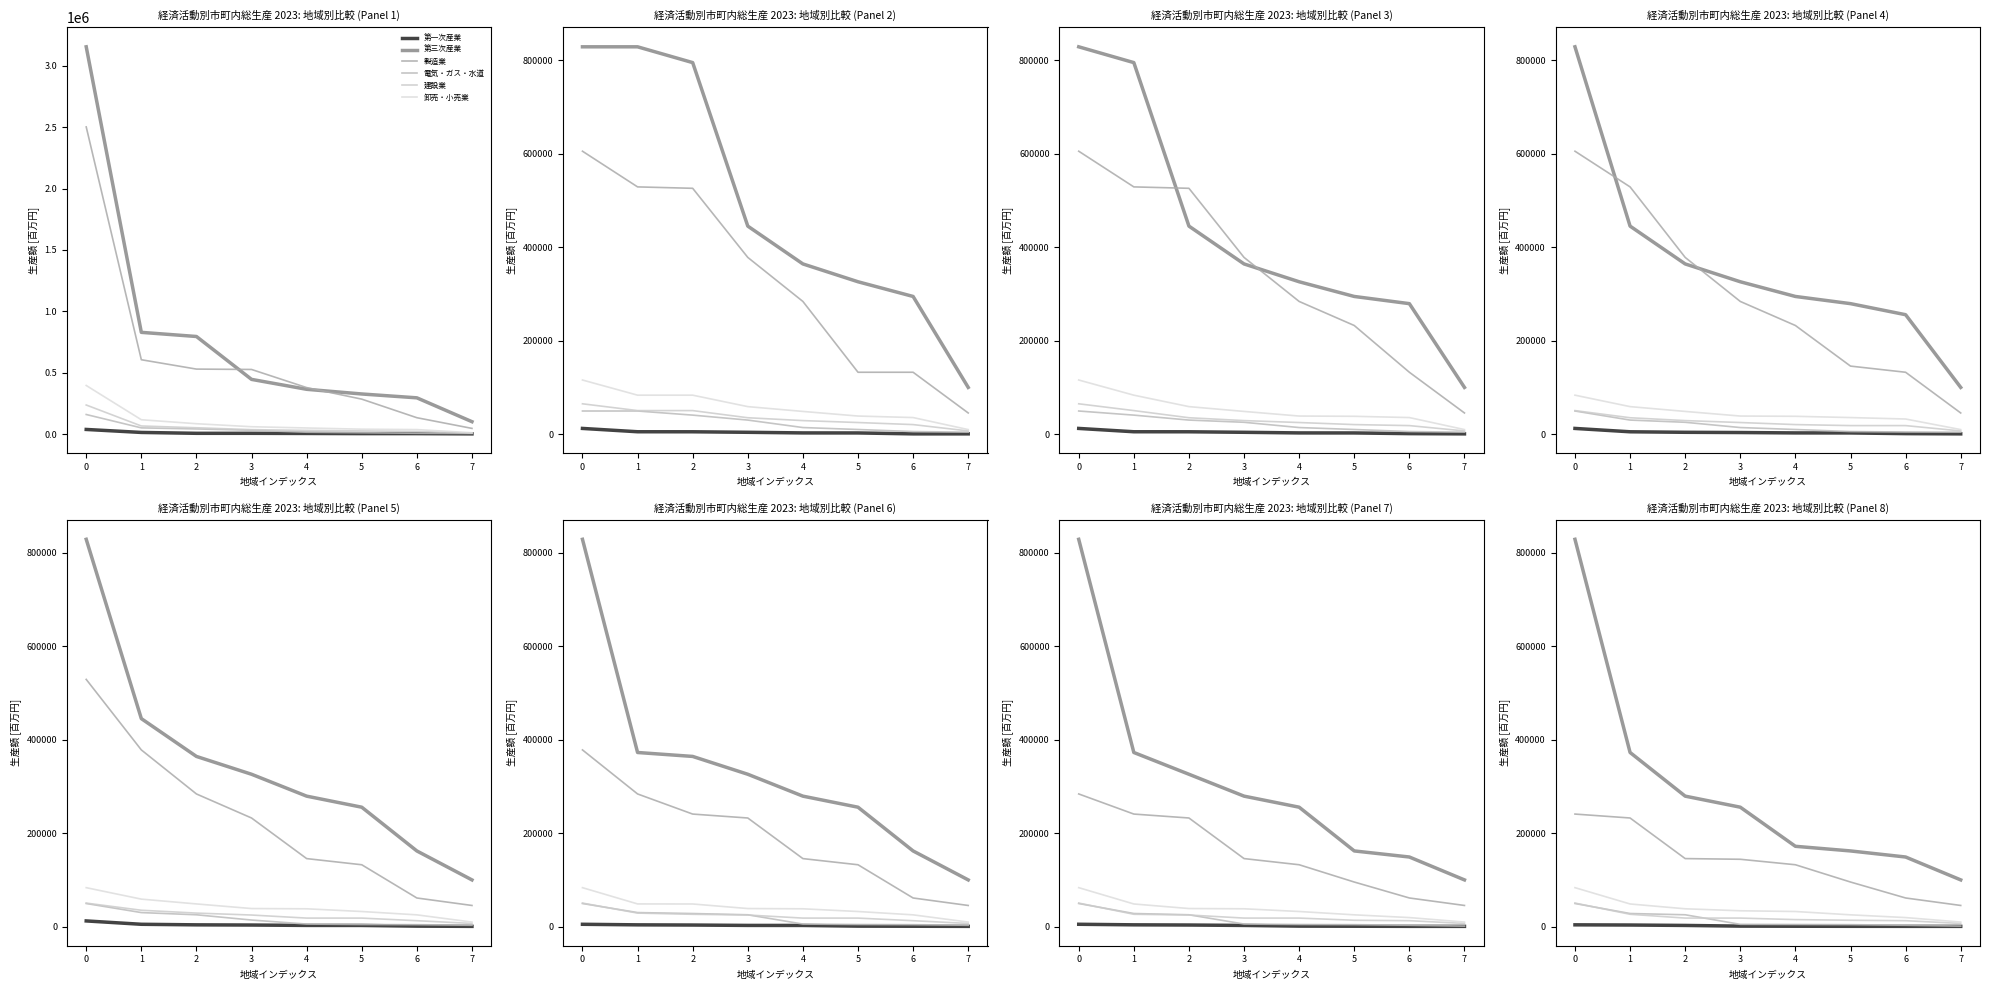

Count the number of categories in the chart.

8